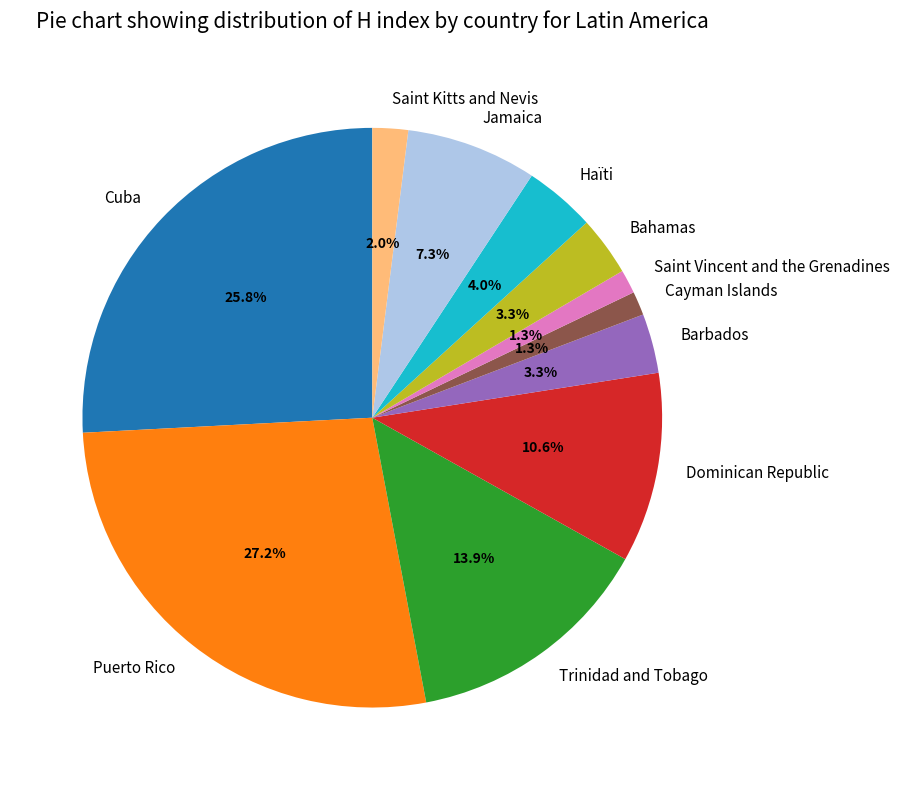

What is the largest slice in the pie chart?

Puerto Rico